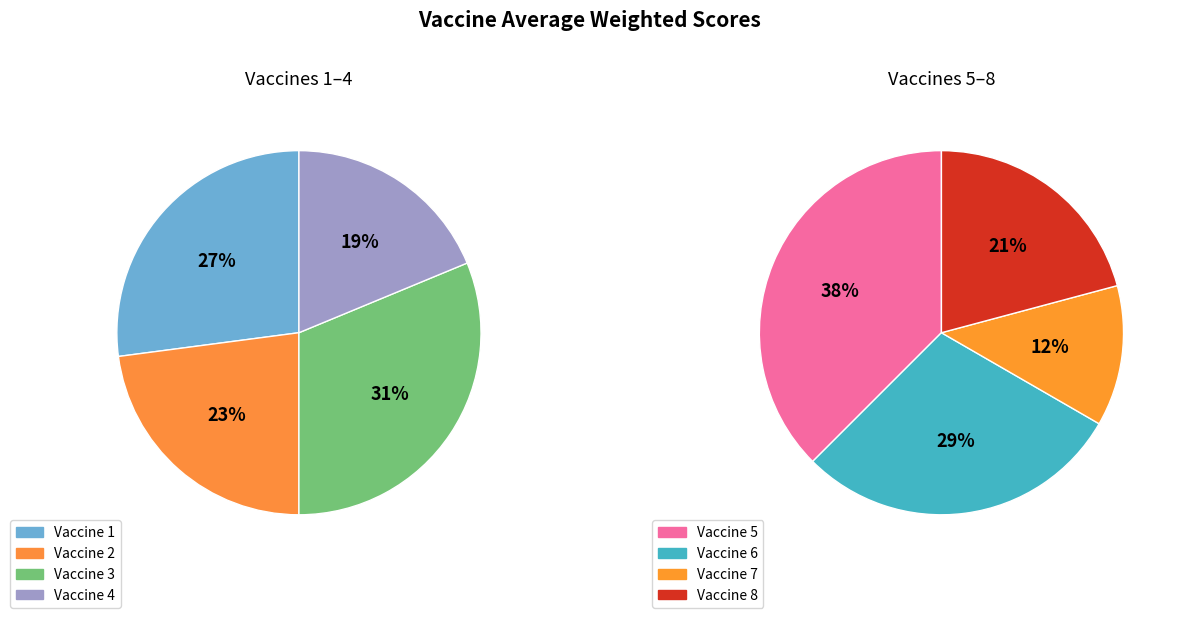

Combined, what portion of the pie is Vaccine 8 and Vaccine 2?

22.2%